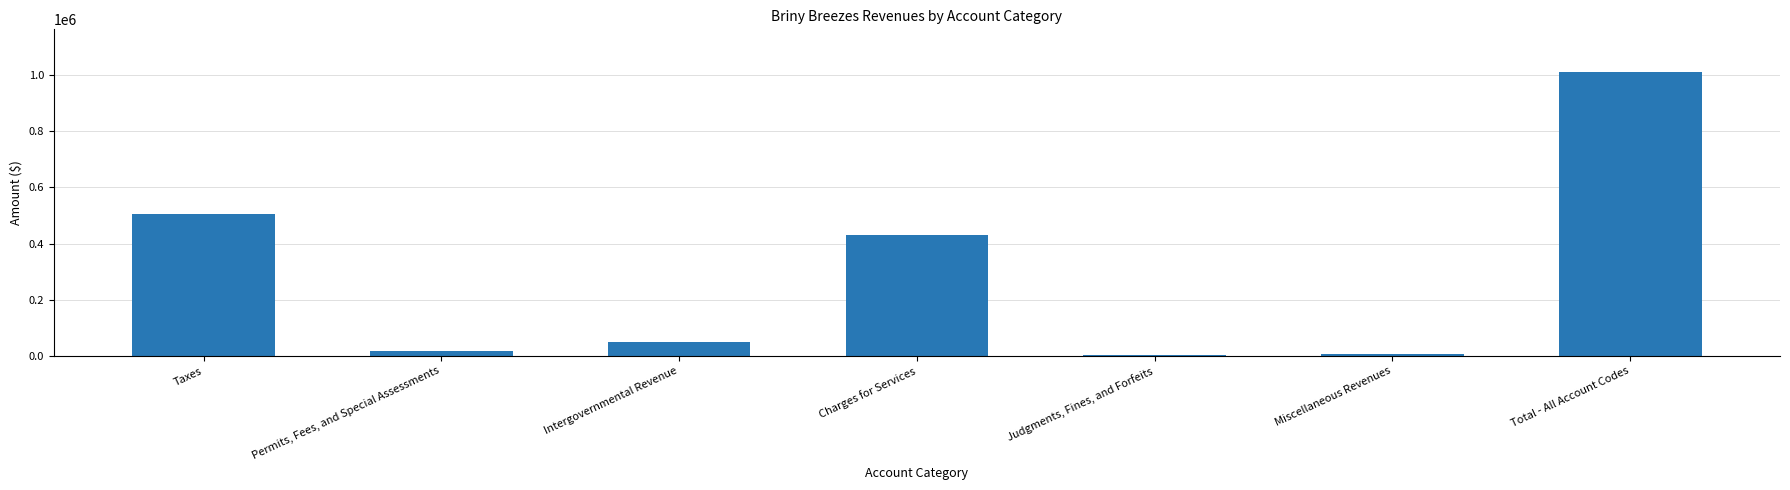

Approximately how many times larger is the value at Taxes compared to Intergovernmental Revenue?

10.1